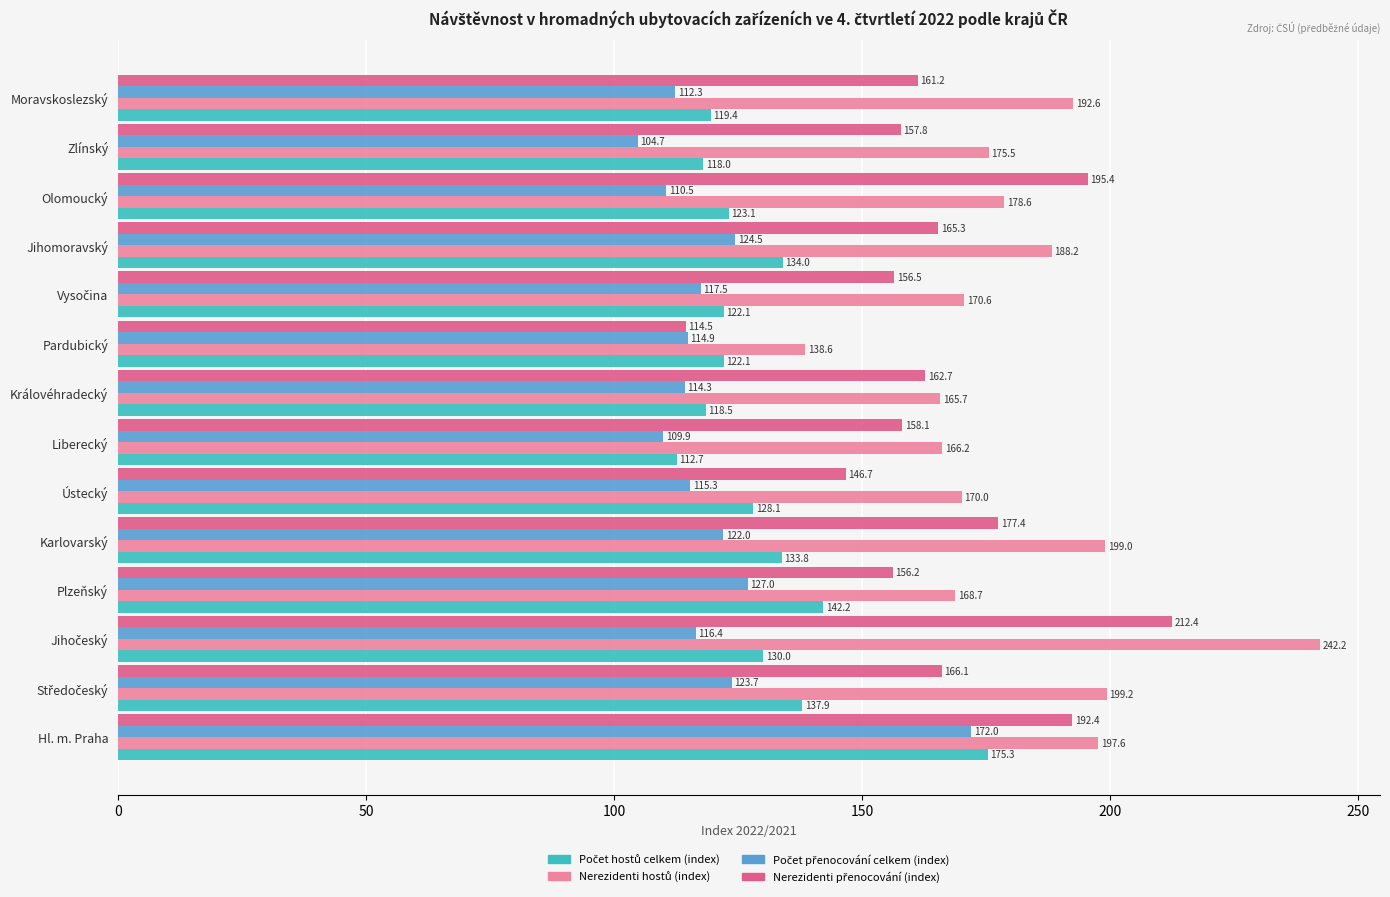

At which category is the sum across all series the highest?

Hl. m. Praha